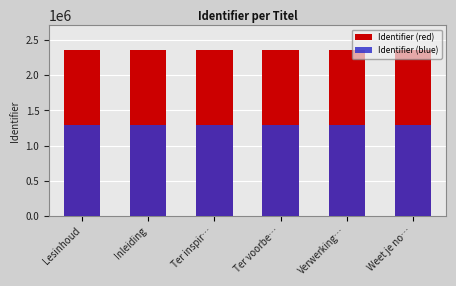

What are all the series names shown in the legend?

Identifier (red), Identifier (blue)